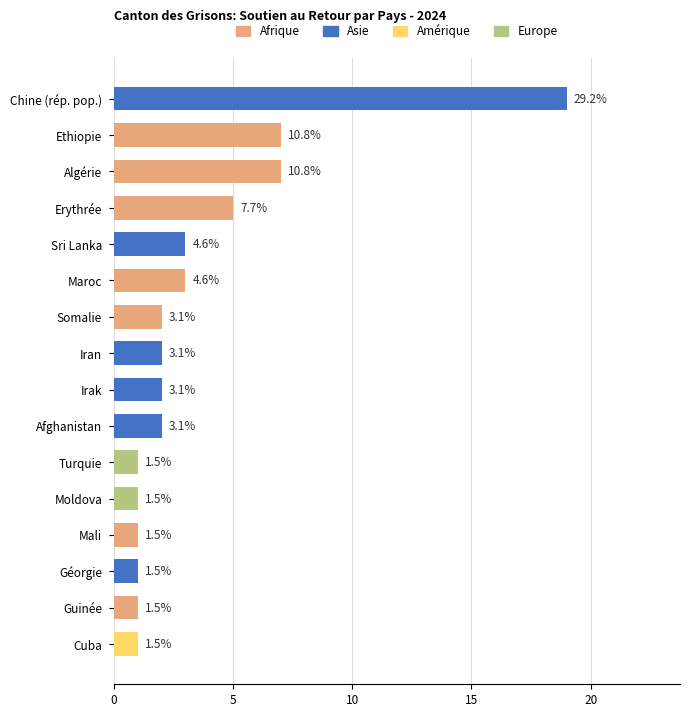

Are the bars horizontal?

Yes